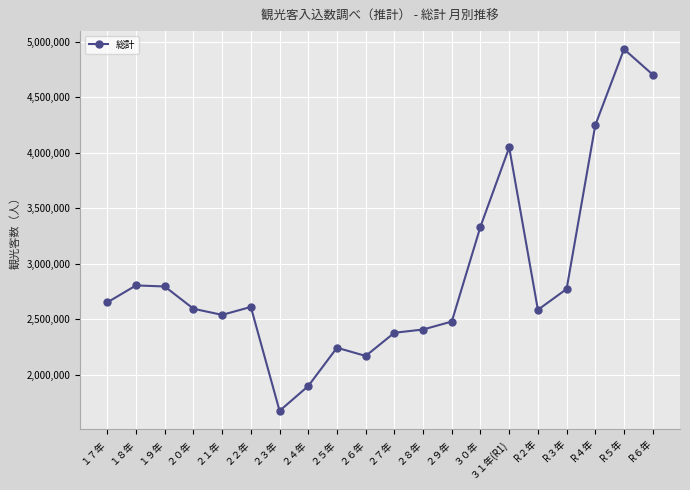

What is the label of the 8th point from the right?

２９年